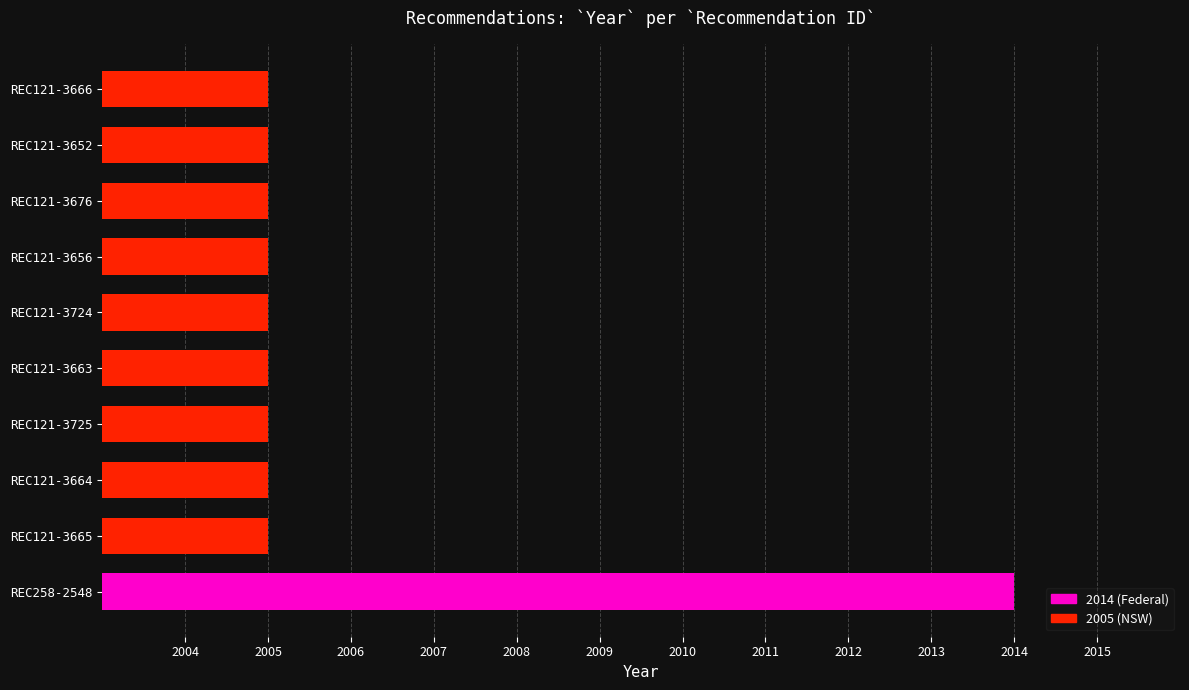

What is the minimum value shown in the chart?

2005